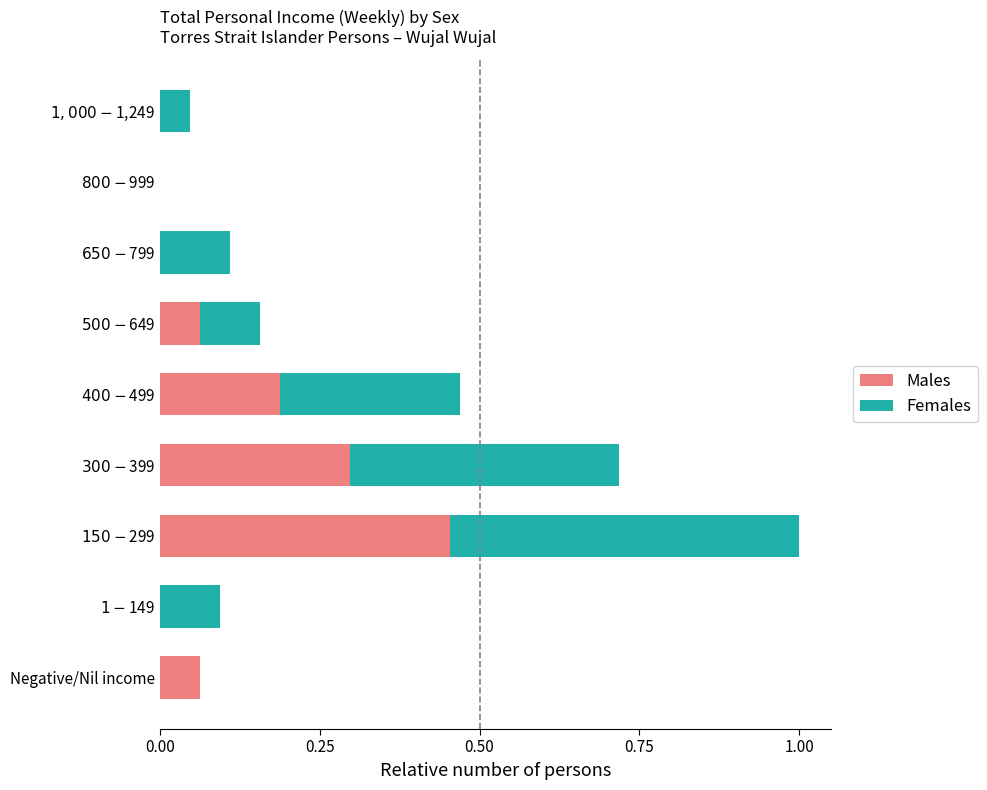

Count the number of data series in this chart.

2